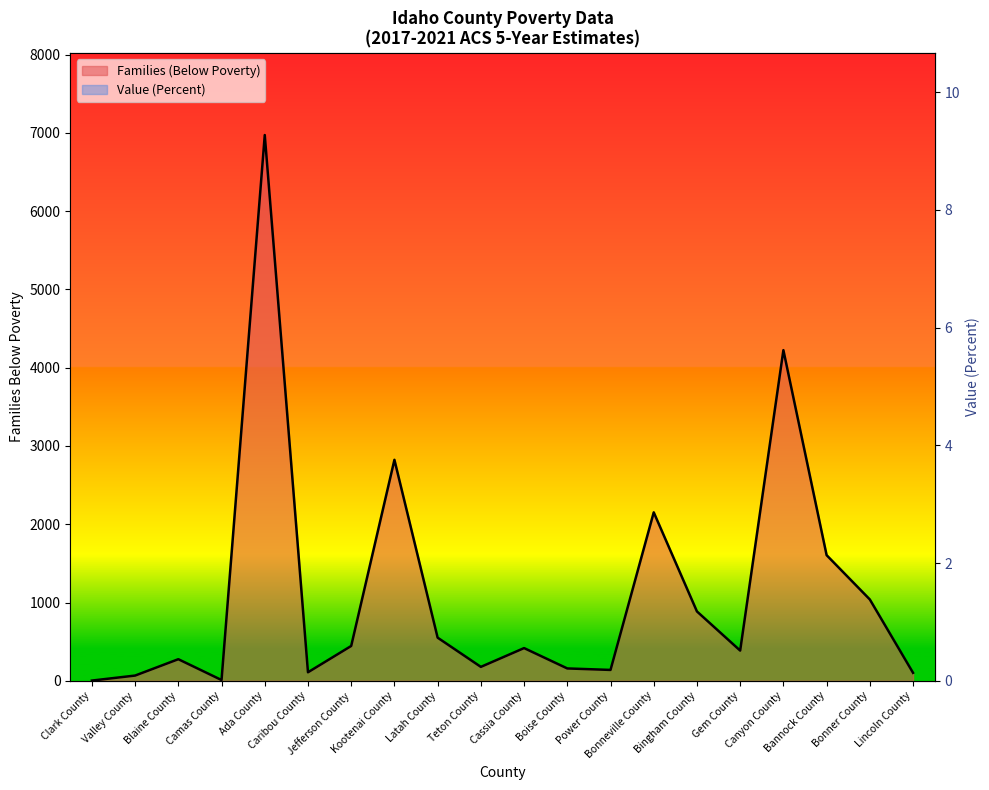

Reading right to left, list all the values displayed in this chart.

Families (Below Poverty): 102.0	1039.0	1605.0	4224.0	386.0	886.0	2152.0	139.0	158.0	418.0	178.0	551.0	2823.0	445.0	109.0	6972.0	10.0	276.0	67.0	3.0
Value (Percent): 8.2	8.1	7.9	7.6	7.6	7.4	7.4	7.3	7.1	6.8	6.7	6.3	6.3	5.9	5.8	5.7	5.1	4.7	2.6	1.9